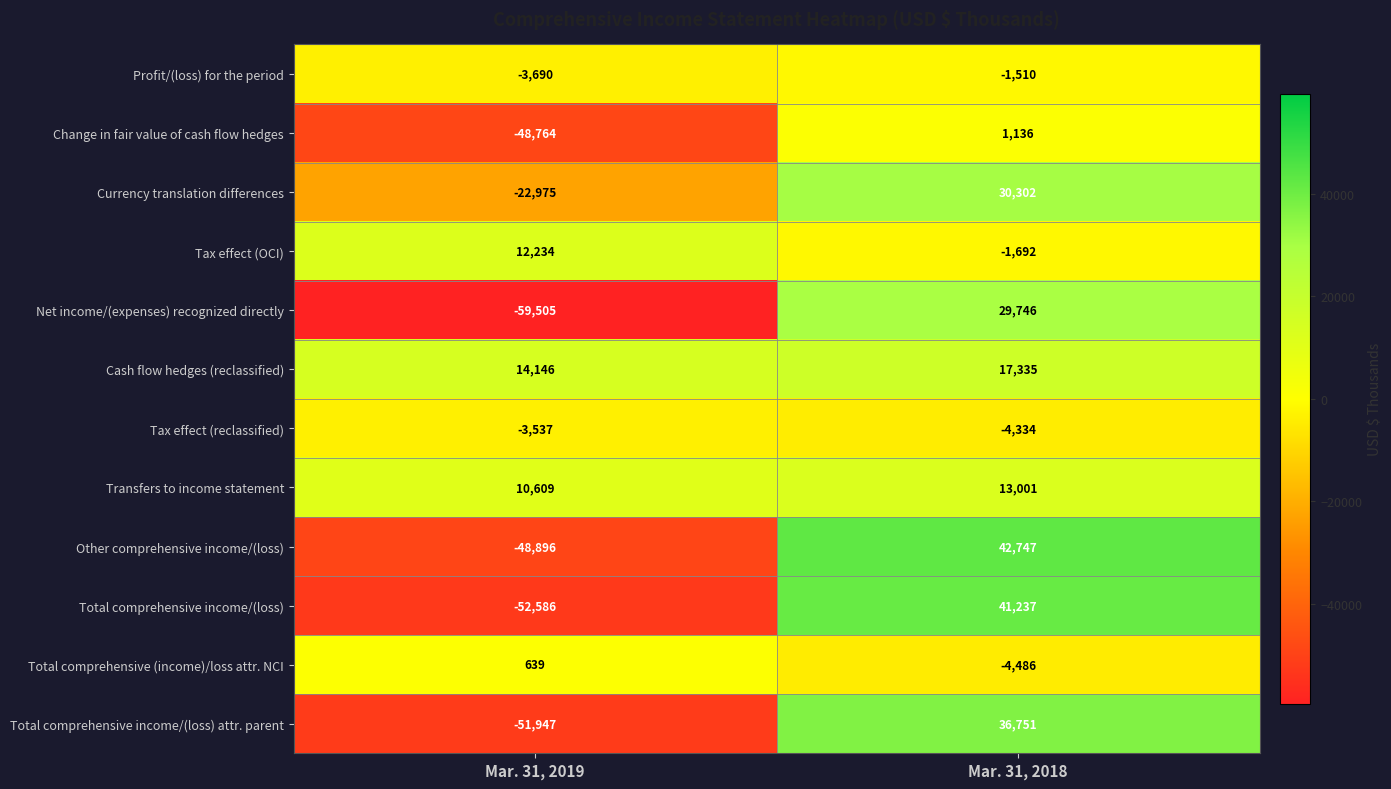

The Net income/(expenses) recognized directly series shows 51088 at Mar. 31, 2018. True or false?

False